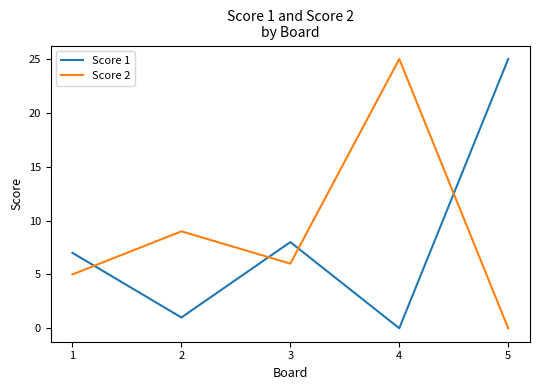

Which category has the highest value in the Score 1 series?

5